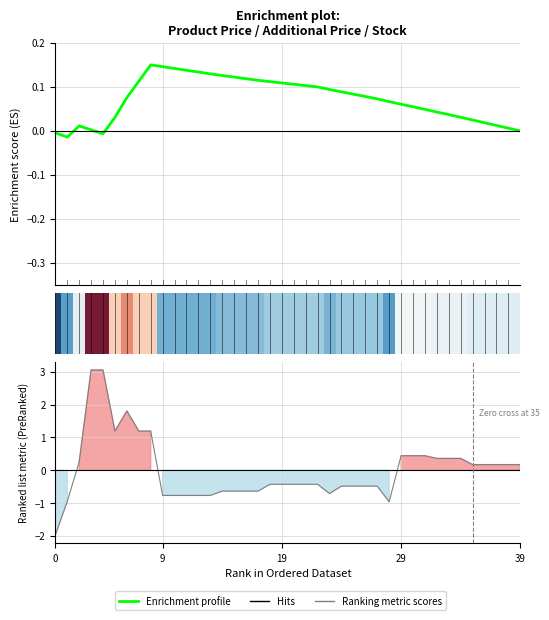

Does the chart display data point markers on the line(s)?

No